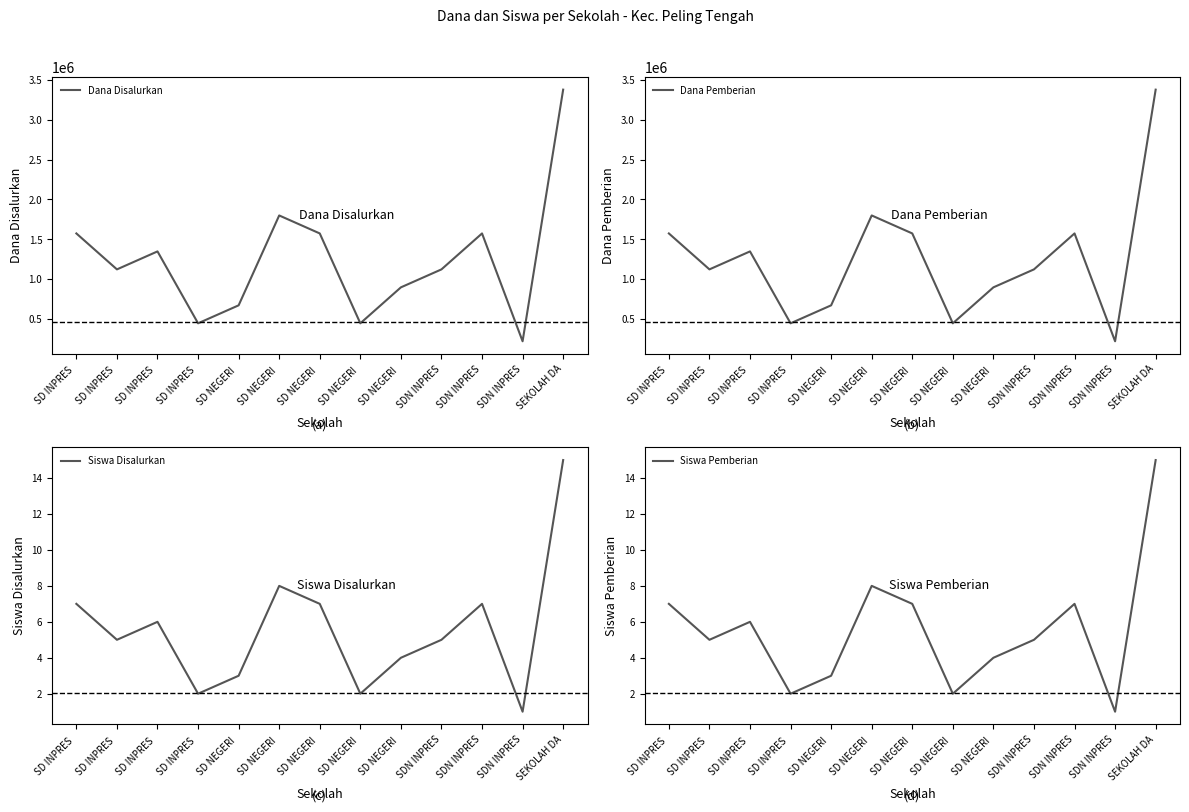

True or false: Siswa Pemberian has more than 0 points higher than both neighbors.

True